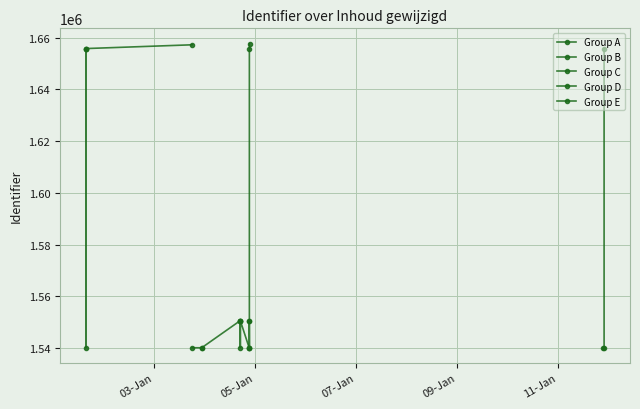

Reading left to right, transcribe all the data shown in this chart.

1540050	1540052	1550558	1550557	1550563	1550561	1657733	1657250	1540053	1540058	1540060	1550565	1550567	1655787	1540054	1540059	1540061	1540055	1655794	1655795	1540057	1655791	1655804